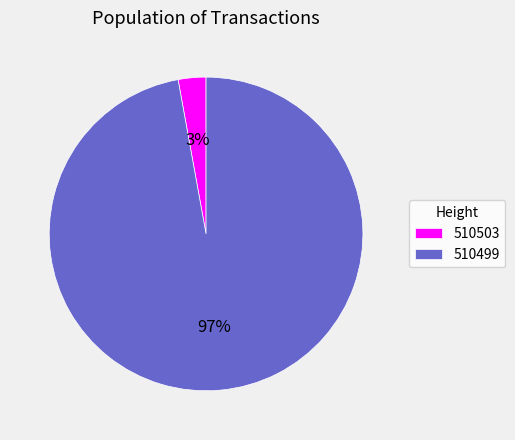

Which slice is the largest?

510499